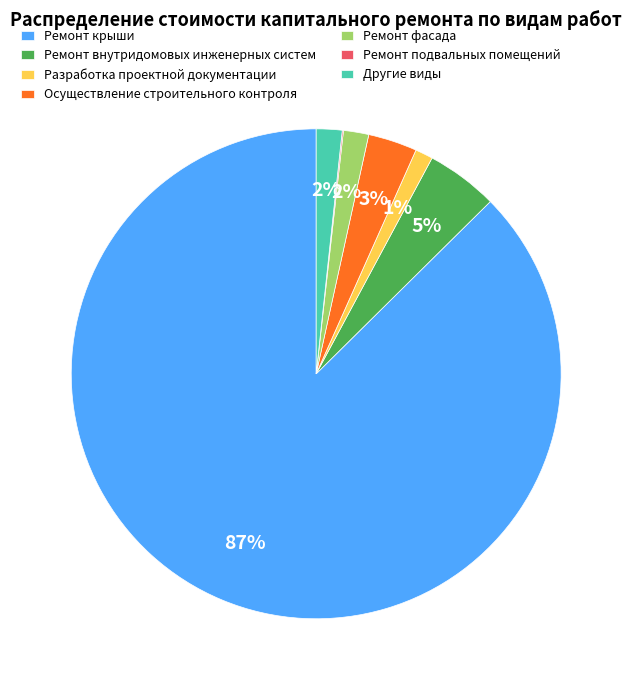

To the nearest percent, what is the average slice percentage?

14%